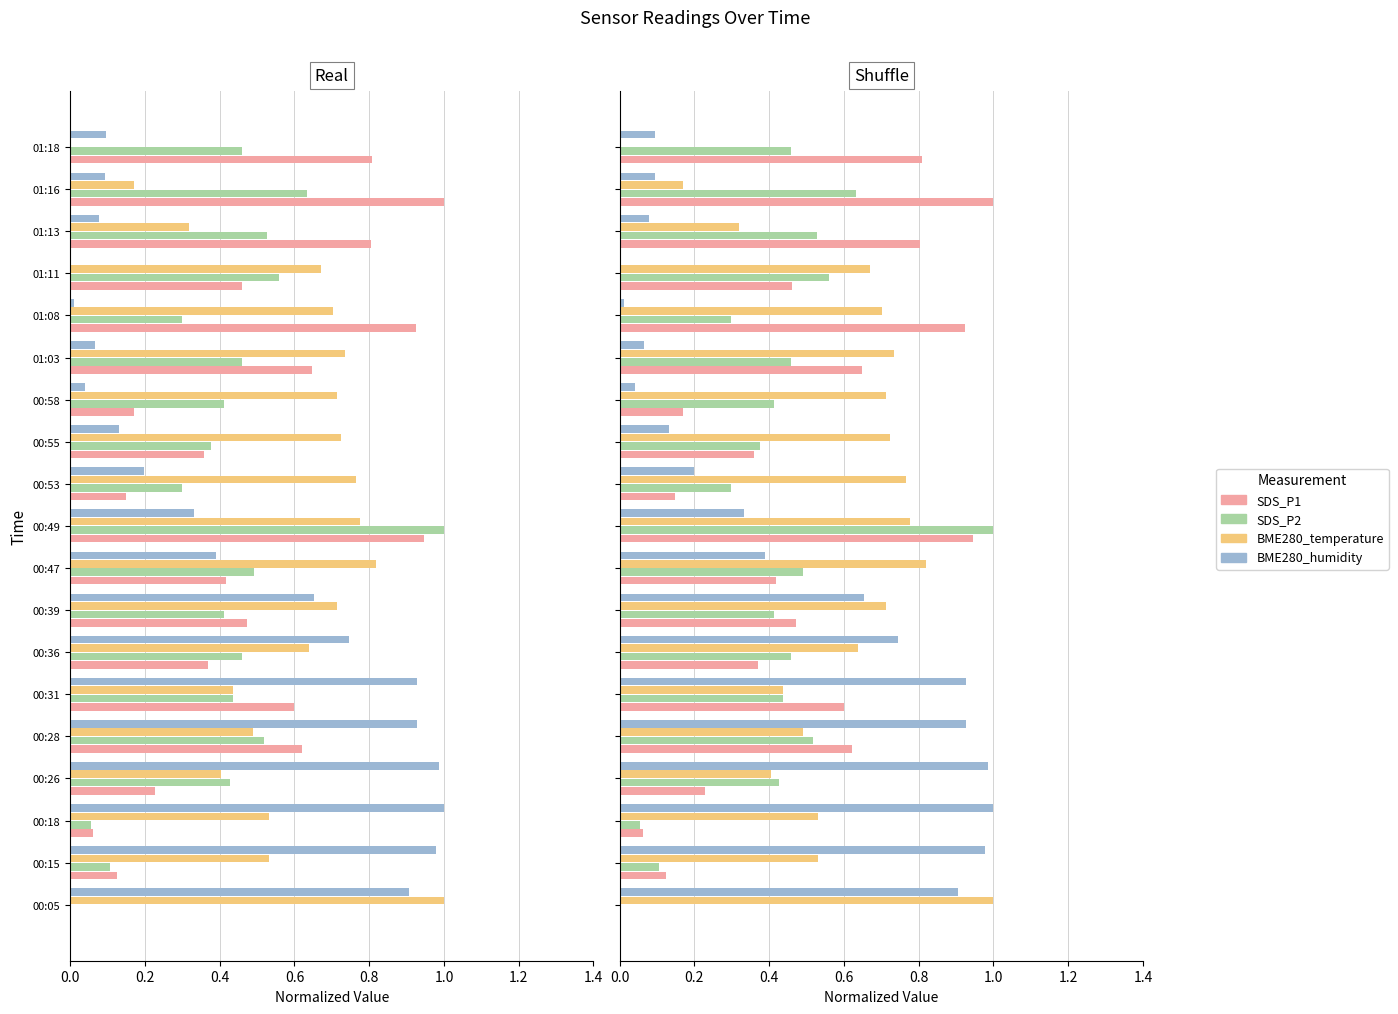

The value of BME280_humidity at 01:03 is 0.1. True or false?

False